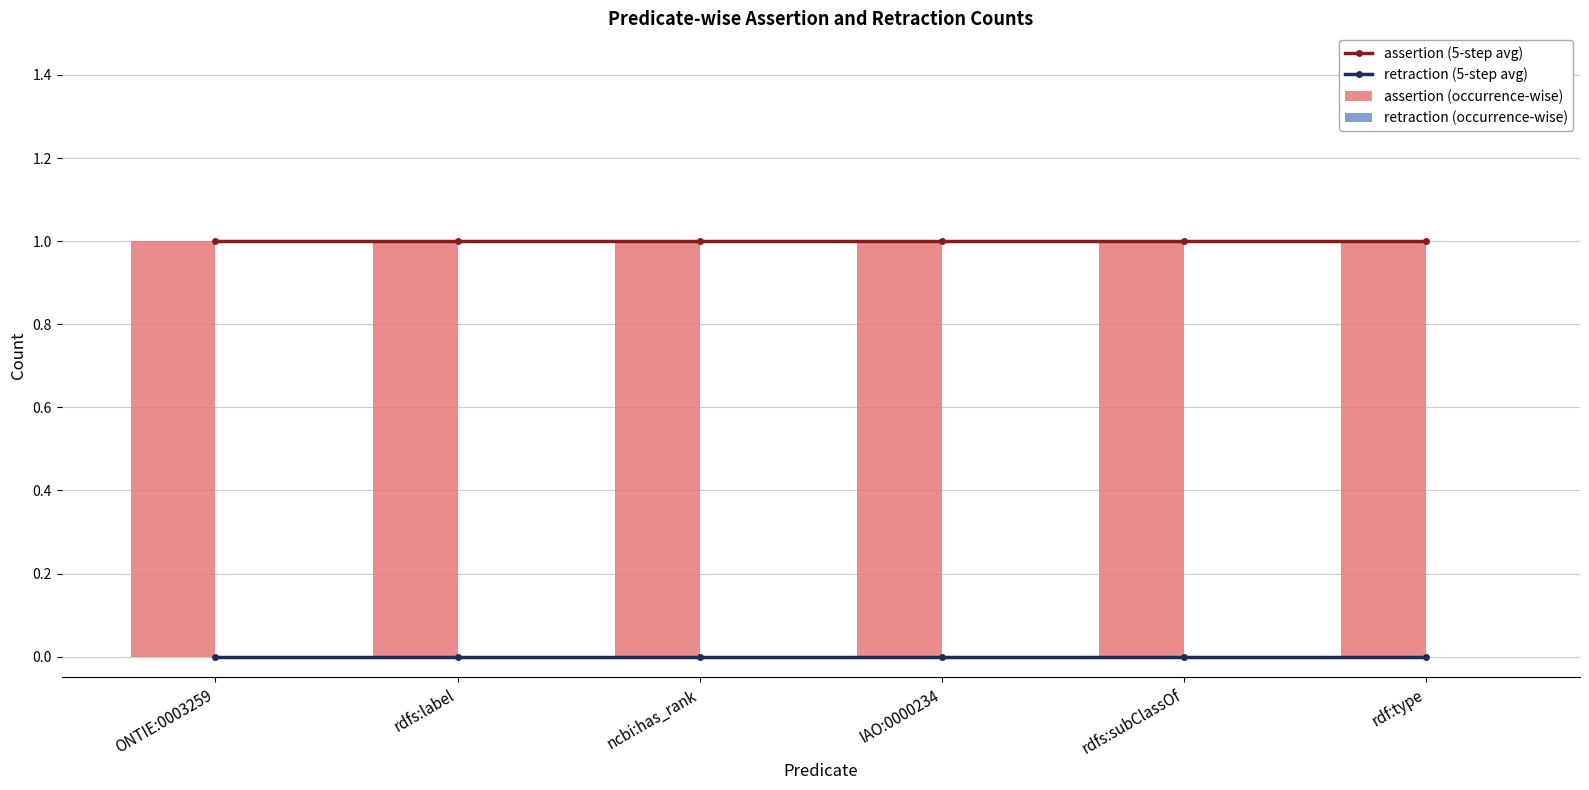

Where is retraction (occurrence-wise) nearest to the value 0?

ONTIE:0003259